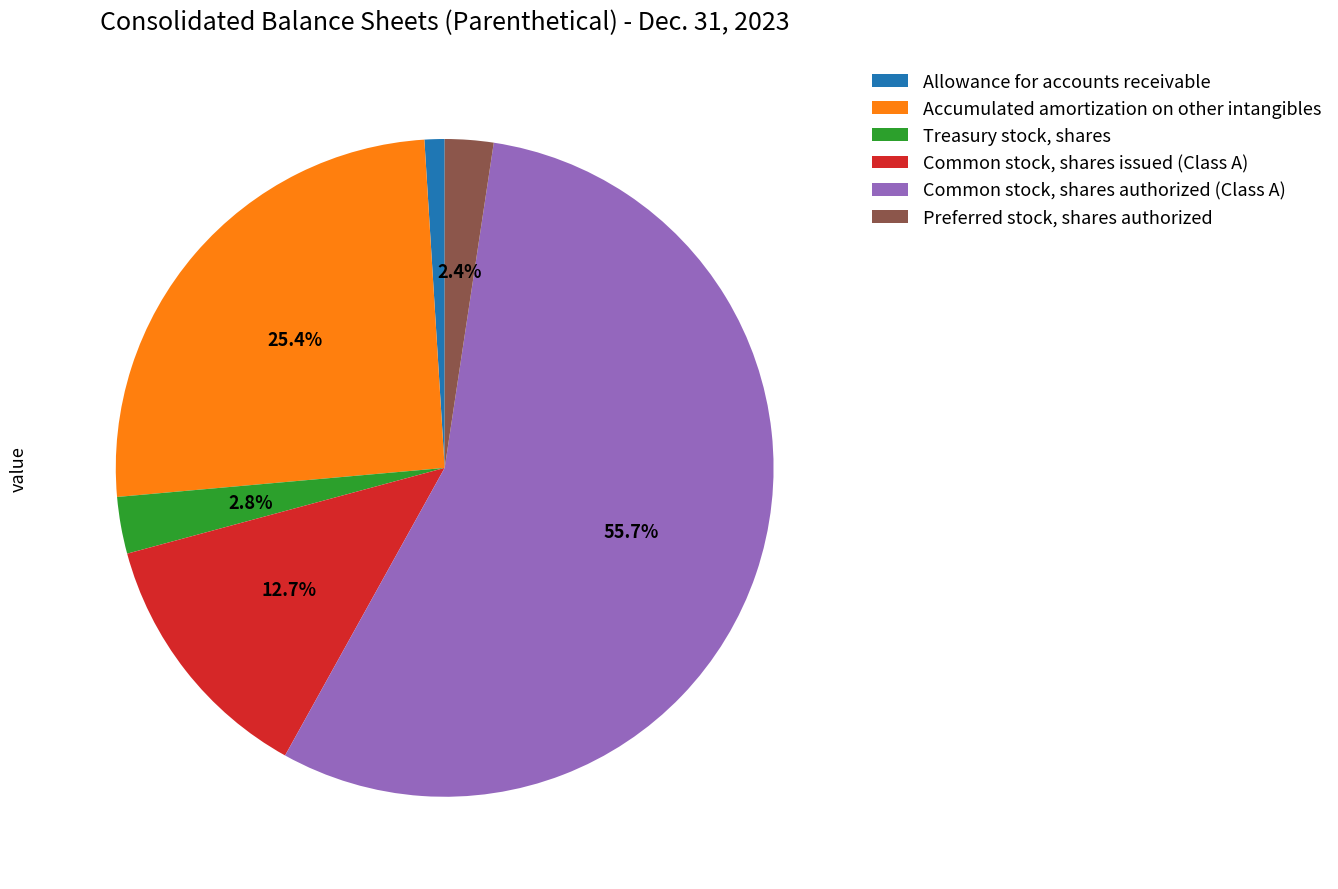

Between Accumulated amortization on other intangibles and Common stock, shares authorized (Class A), which is larger?

Common stock, shares authorized (Class A)